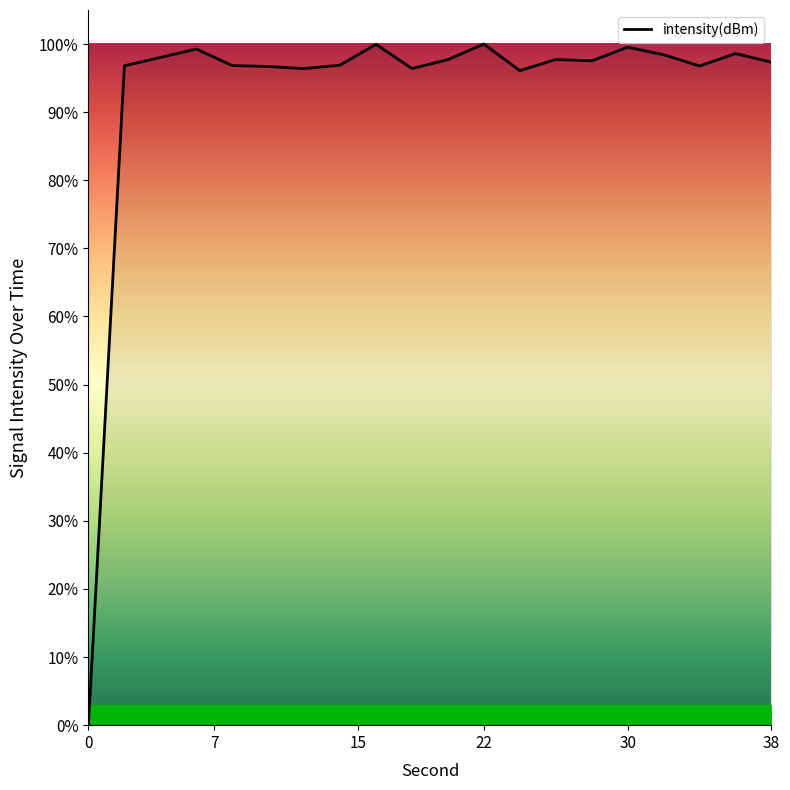

What is the greatest value displayed?

100.0